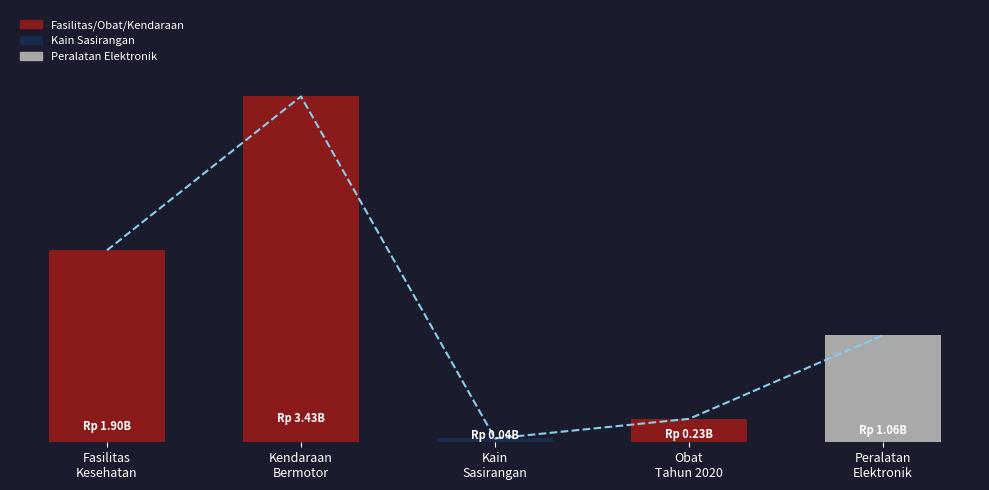

The Trend series shows 478913838 at Peralatan
Elektronik. True or false?

False